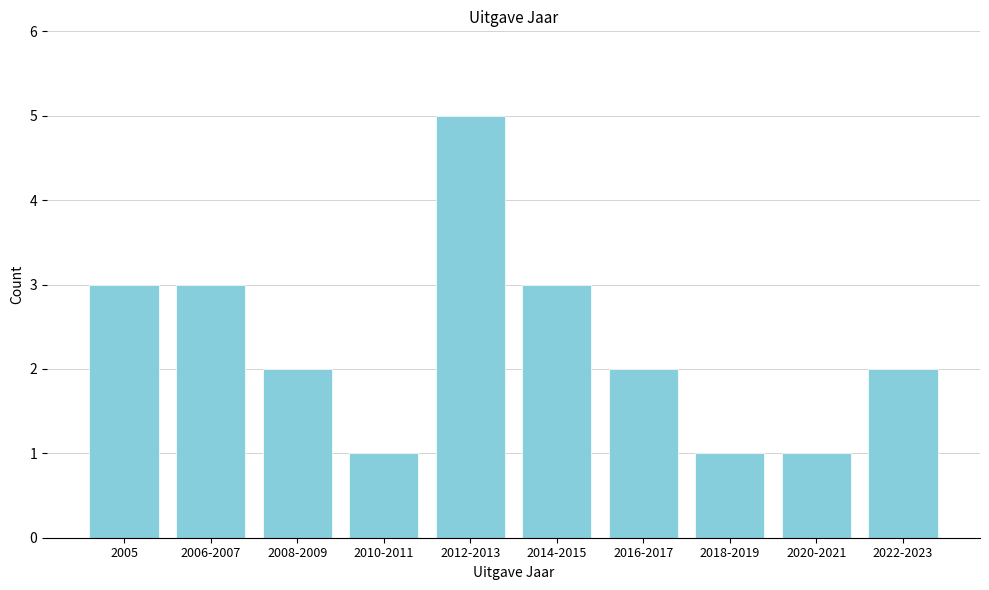

Reading left to right, what are all the values shown in this chart?

3	3	2	1	5	3	2	1	1	2